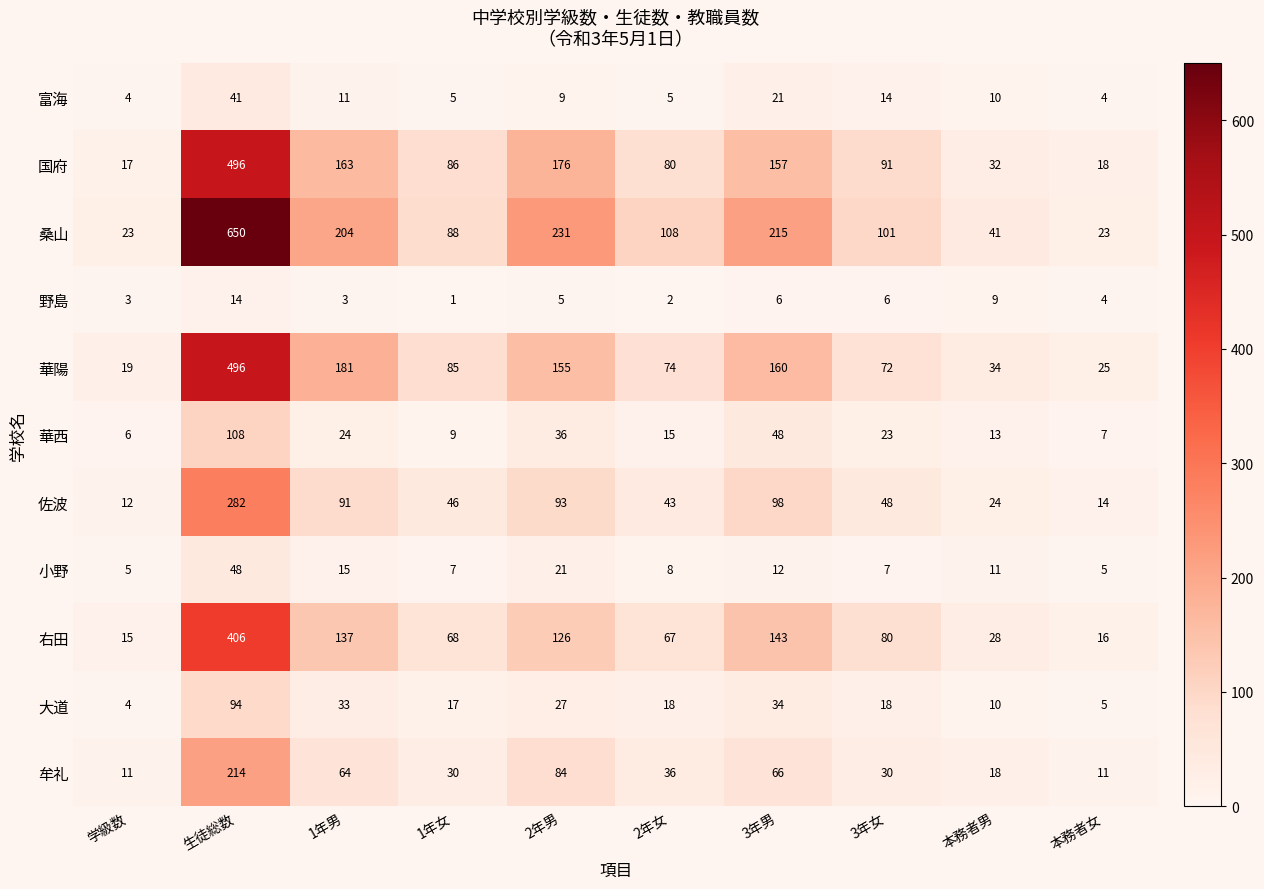

How many categories are shown in the chart?

10